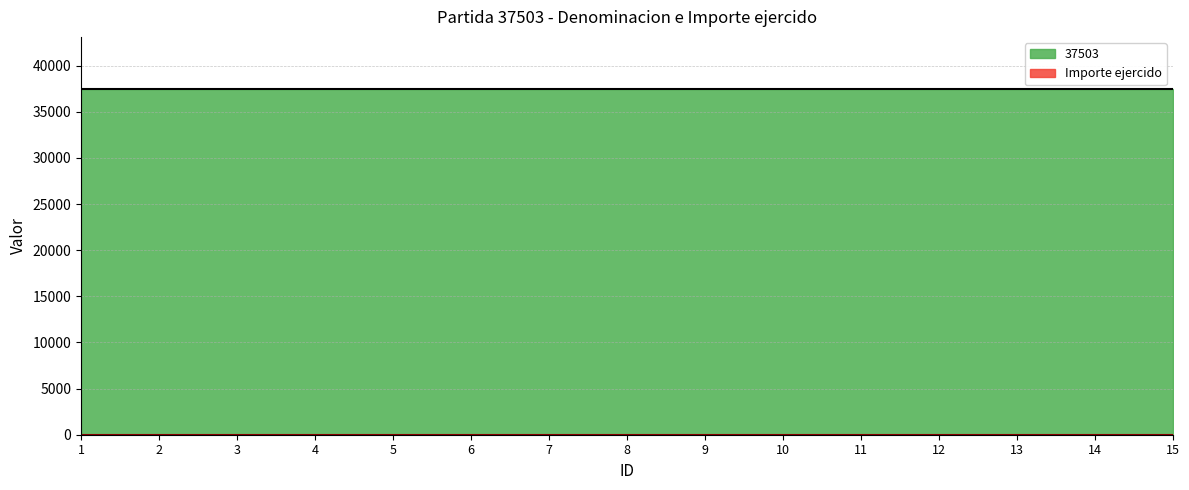

Which has a higher value, 11 or 8?

11